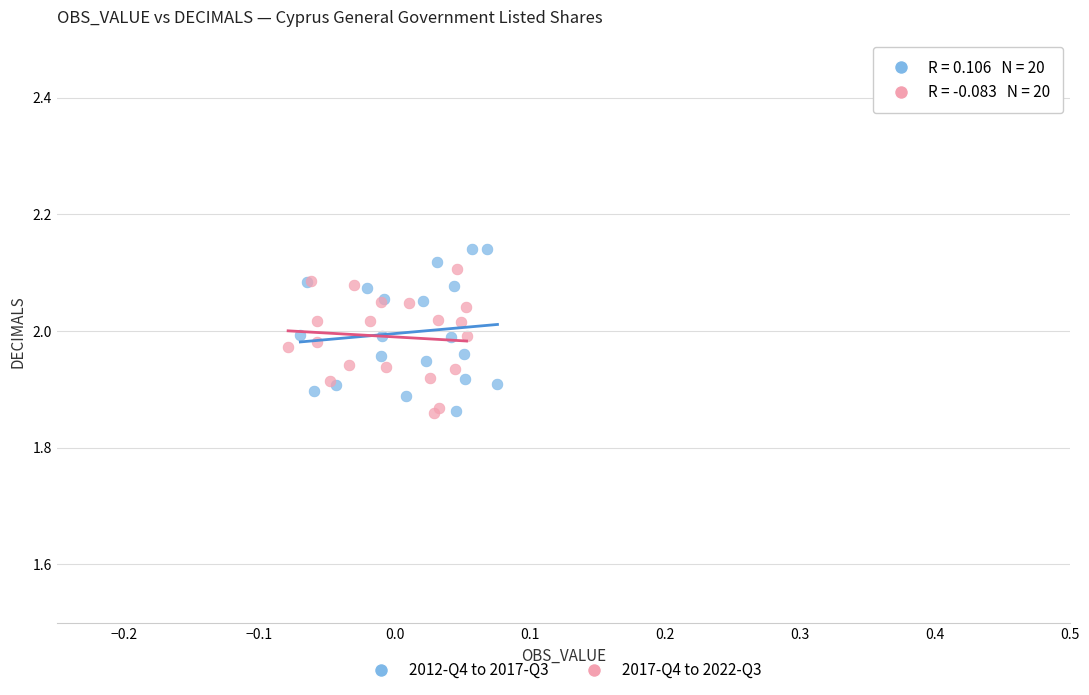

What are all the series names shown in the legend?

2012-Q4 to 2017-Q3, 2017-Q4 to 2022-Q3